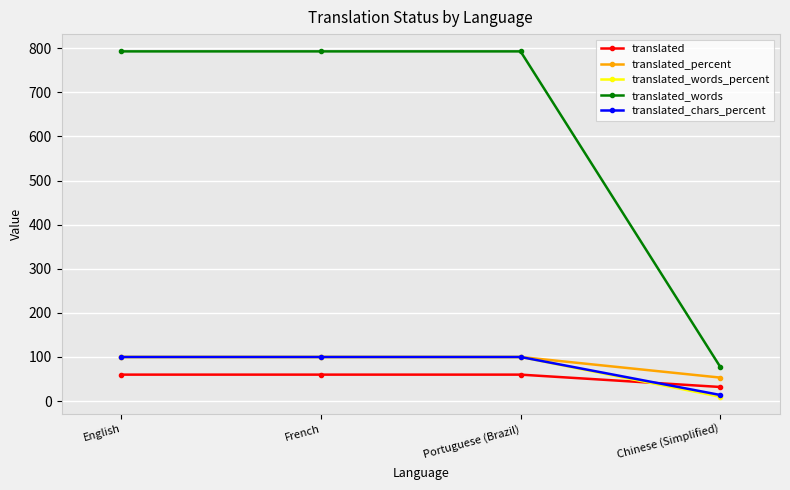

What is the sum of the translated_words_percent values at Portuguese (Brazil) and English?

200.0